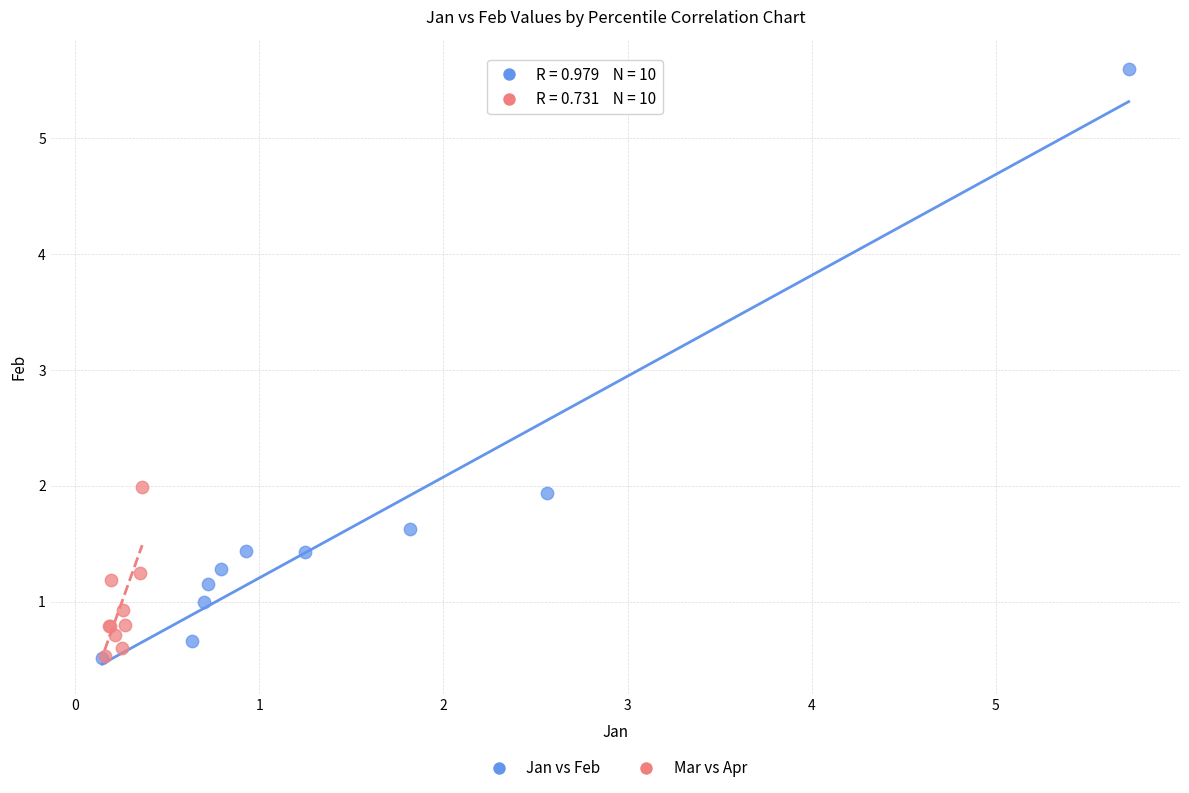

Which series contains the highest Y value?

Jan vs Feb